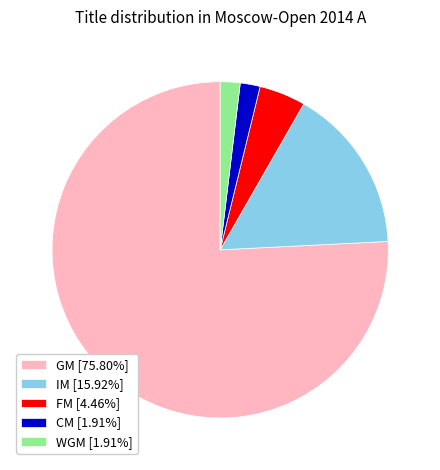

What is the ratio of the value at FM to the value at GM?

0.1